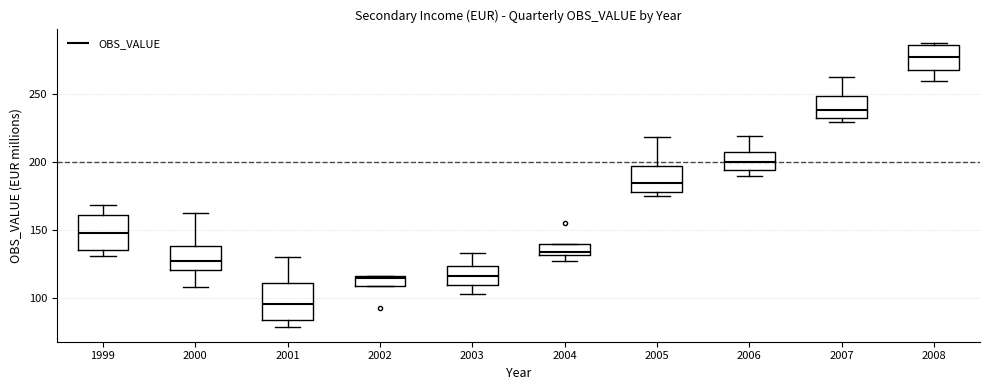

Where does the median line of the box at x = 1999 sit on the y-axis? The values are not printed on the chart, so give them approximately, as read against the axis.

150